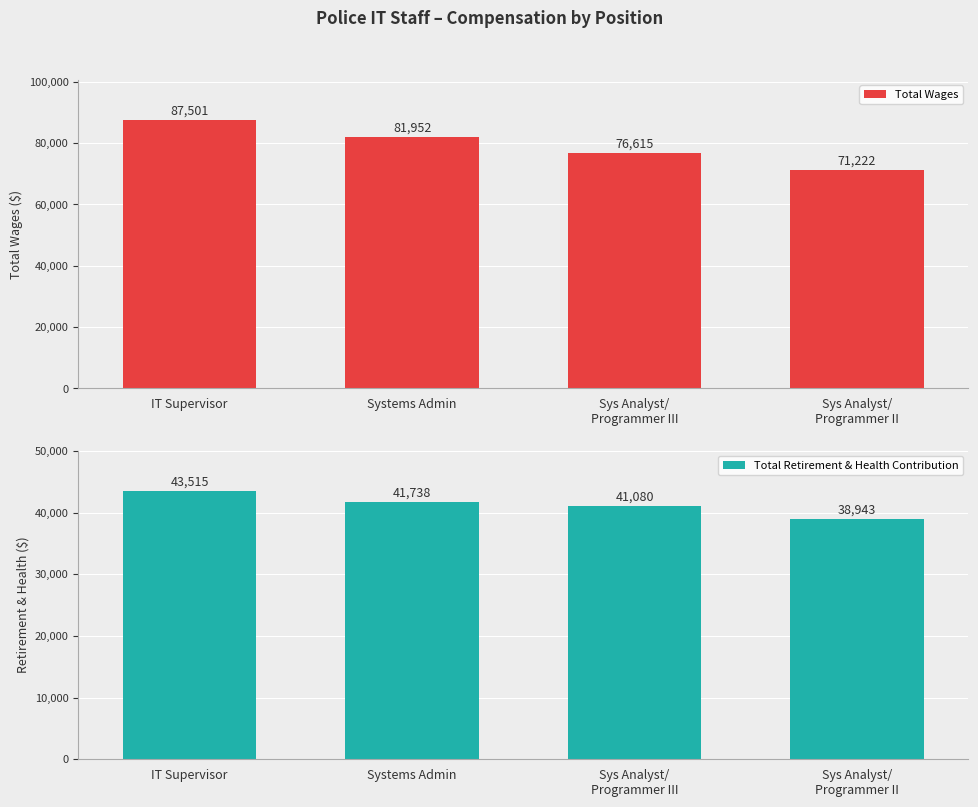

Does the chart contain stacked bars?

No